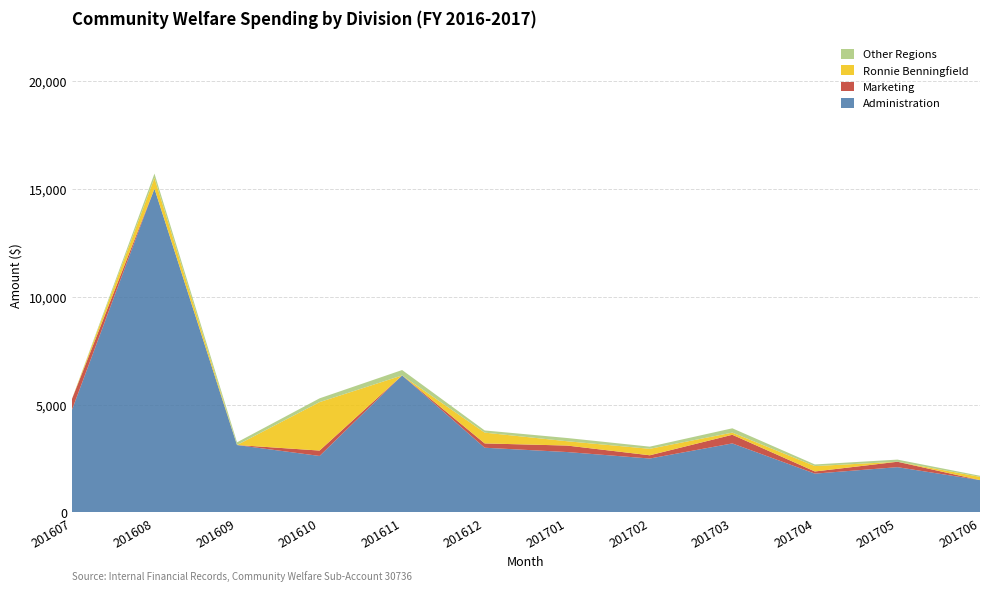

Reading left to right, list all the values displayed in this chart.

Administration: 201607=4750	201608=15000	201609=3125	201610=2619	201611=6350	201612=3000	201701=2800	201702=2500	201703=3200	201704=1800	201705=2100	201706=1500
Marketing: 201607=500	201608=0	201609=0	201610=250	201611=0	201612=200	201701=300	201702=150	201703=400	201704=100	201705=250	201706=0
Ronnie Benningfield: 201607=0	201608=500	201609=0	201610=2244	201611=0	201612=500	201701=200	201702=300	201703=100	201704=250	201705=0	201706=150
Other Regions: 201607=0	201608=200	201609=125	201610=175	201611=250	201612=100	201701=150	201702=100	201703=200	201704=75	201705=100	201706=50